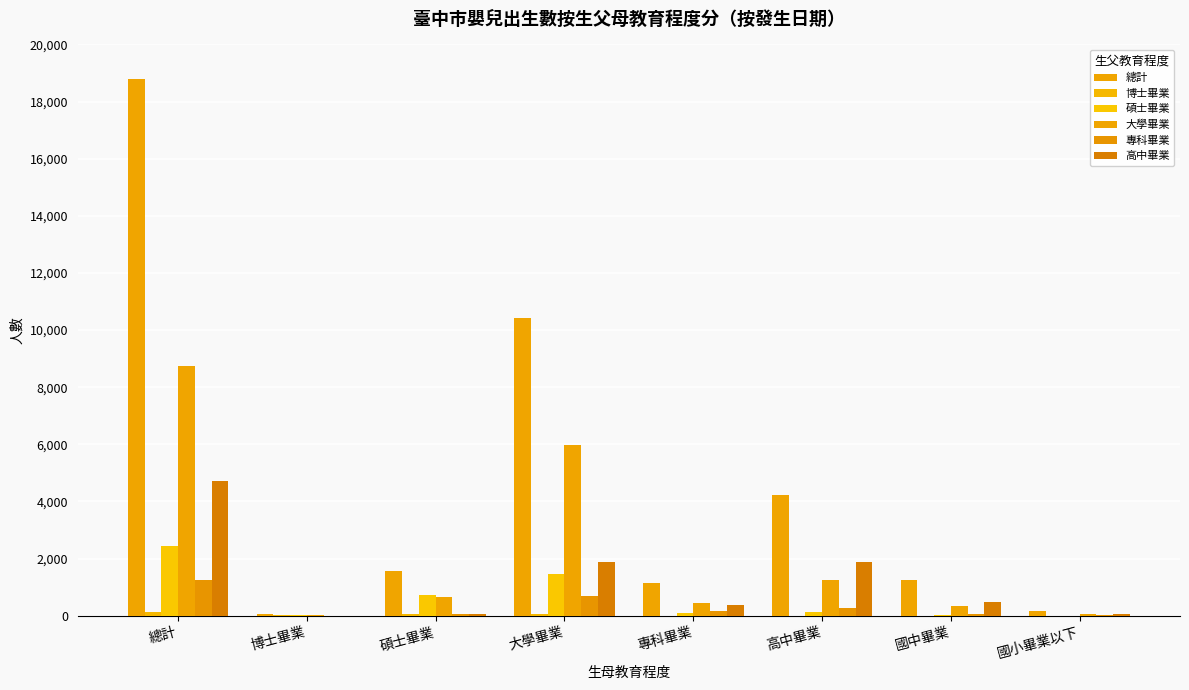

Does the chart contain stacked bars?

No